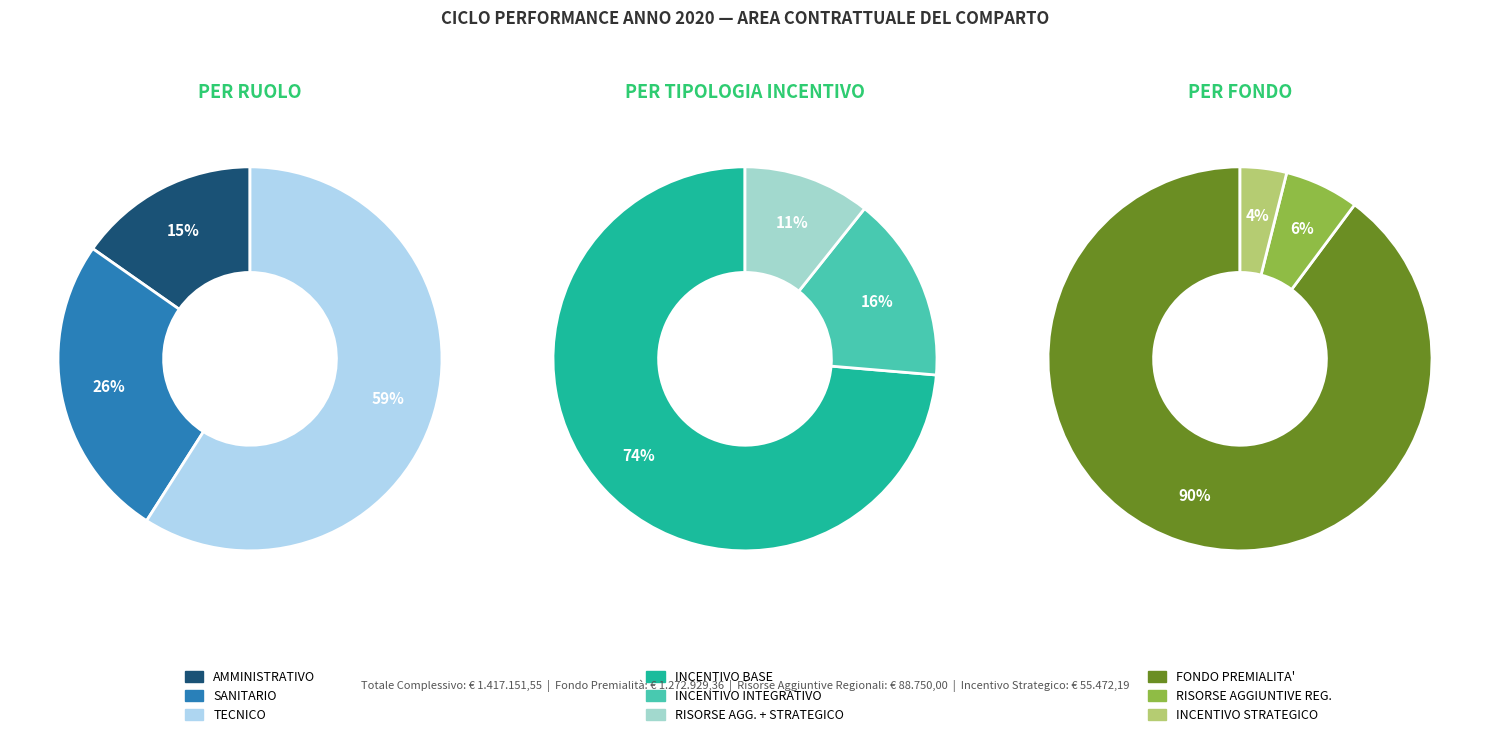

What is the change in value from AMMINISTRATIVO to TECNICO?

+612308.2